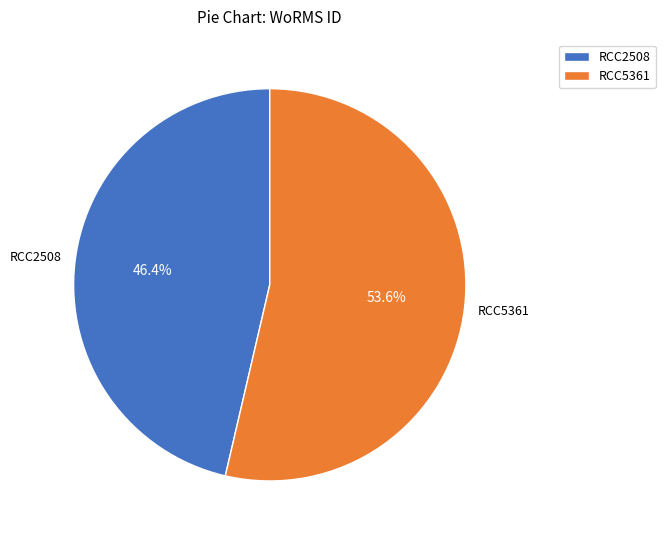

To the nearest percent, what is the average slice percentage?

50%